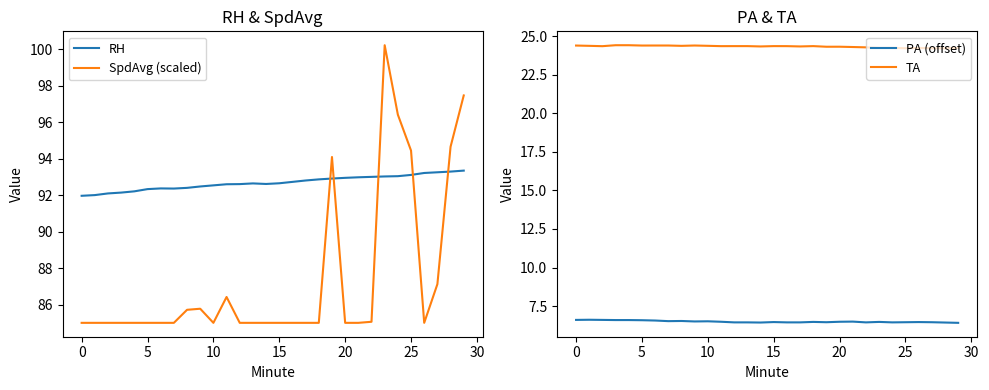

The RH series shows 93.2 at 26. True or false?

True